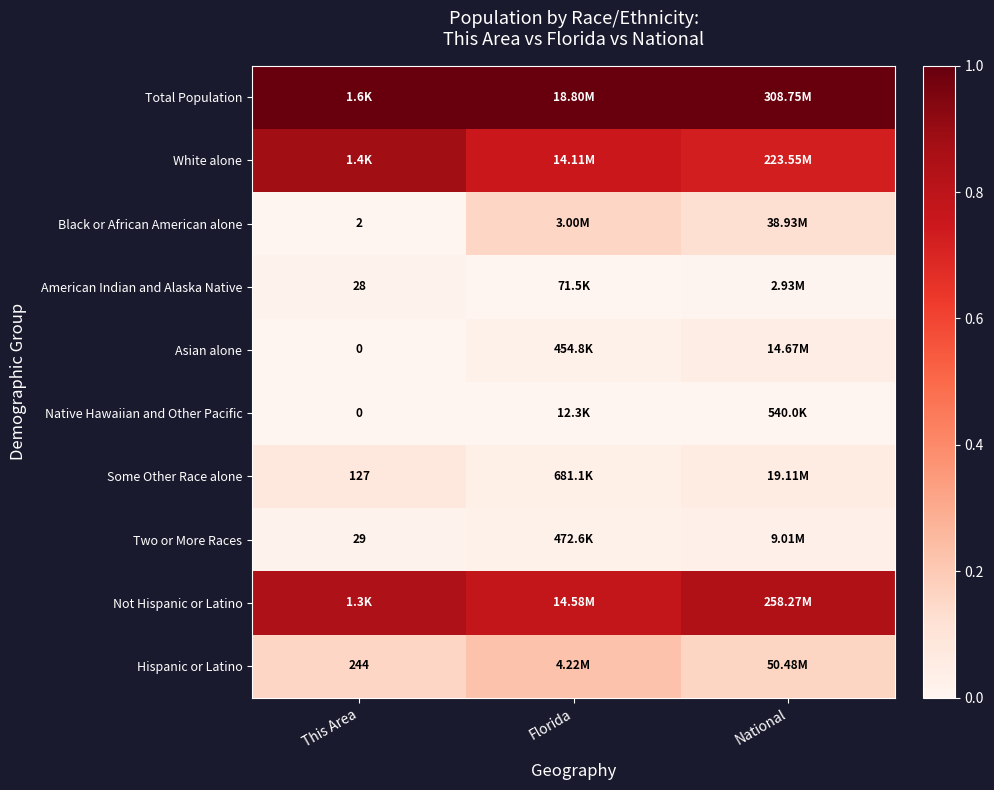

The value of White alone at This Area is 0.9. True or false?

True